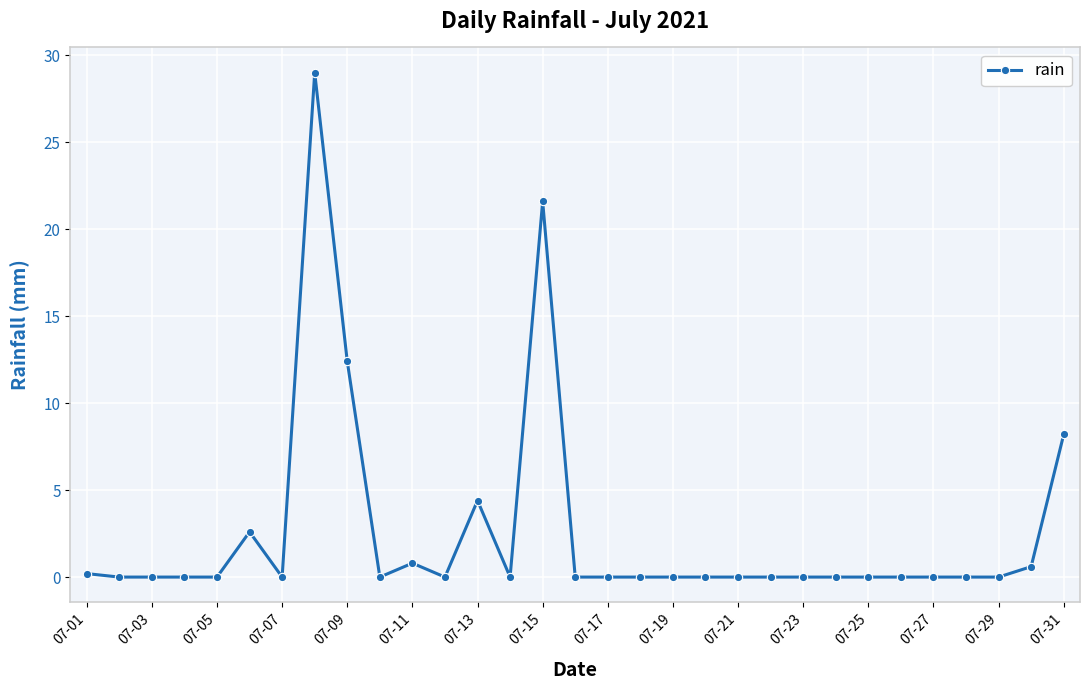

What is the sum of all values?

79.8